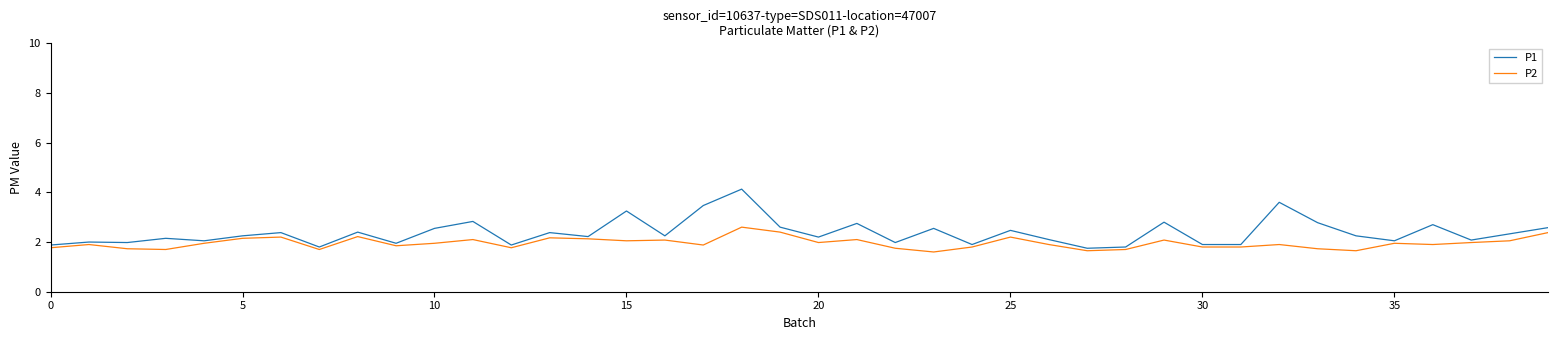

How many lines are shown in the chart?

2